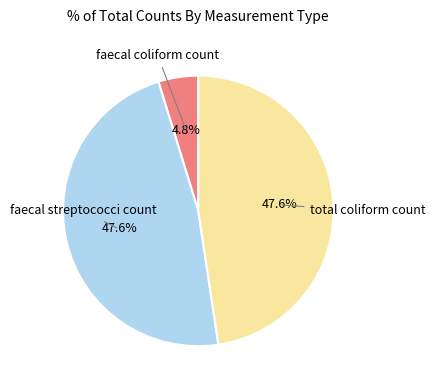

Is there any slice that represents more than half of the pie?

No